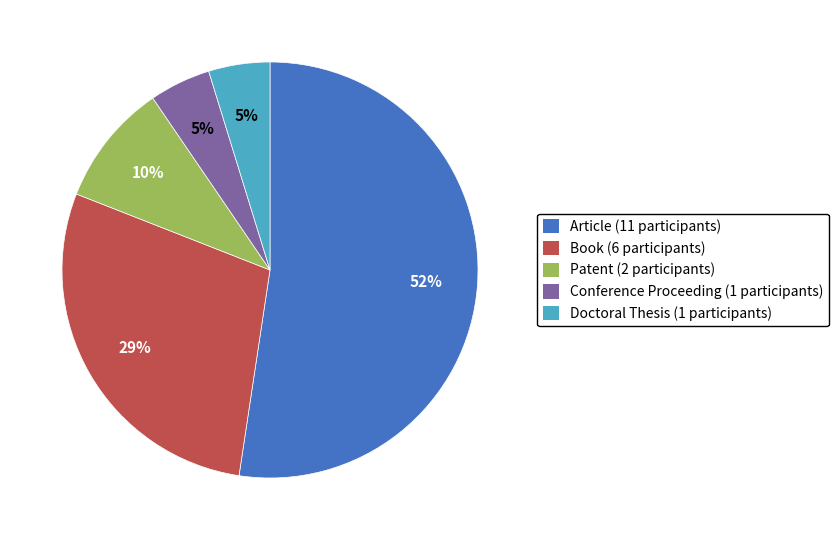

Between Patent and Book, which is larger?

Book